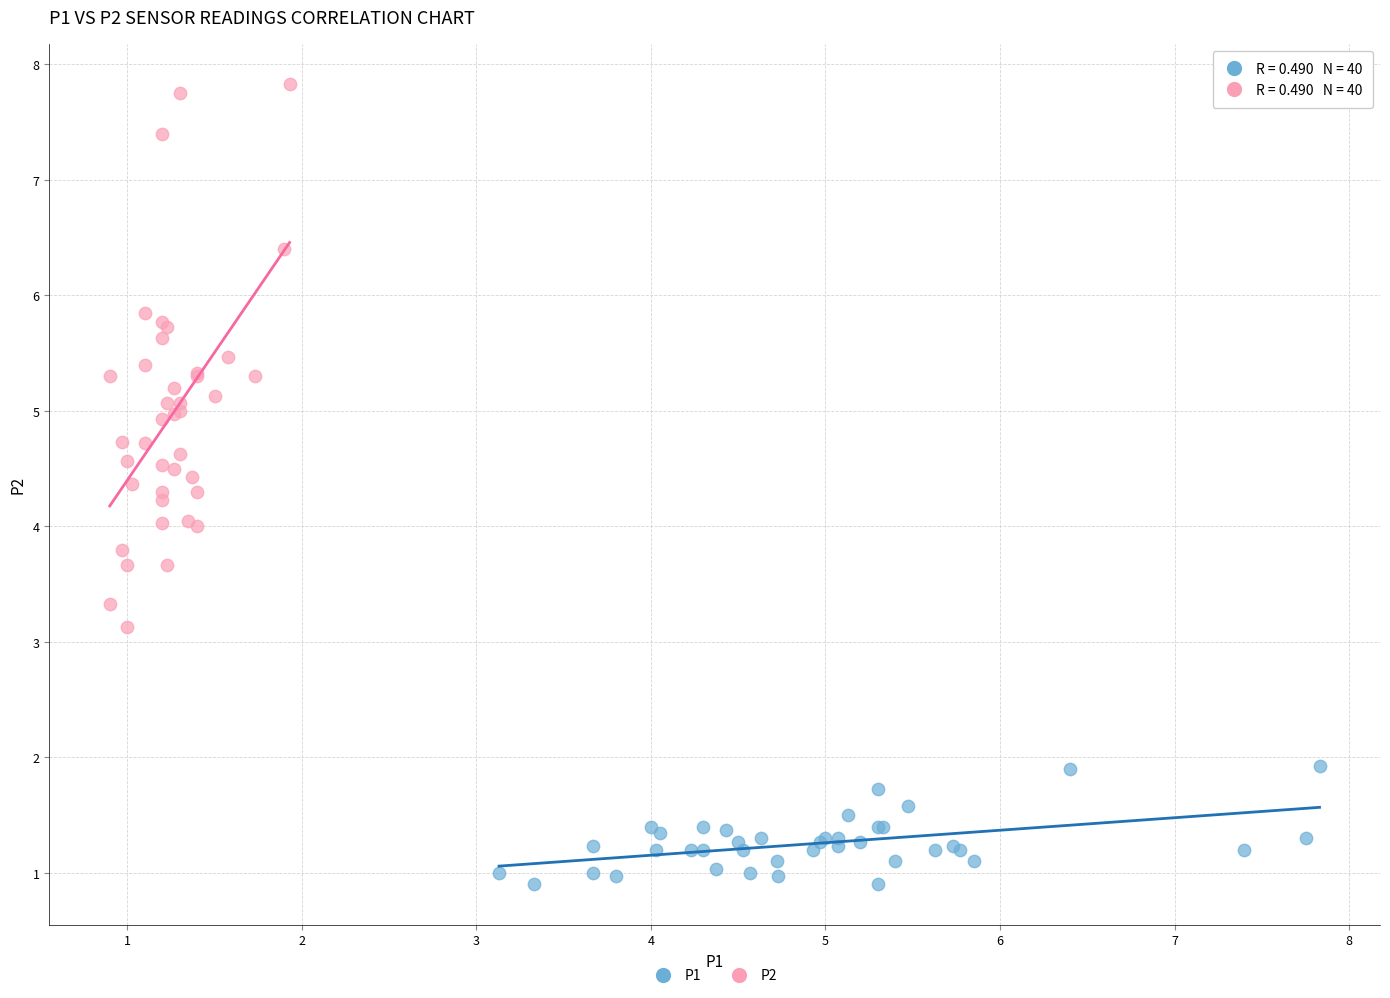

Which series has the widest spread of Y values?

P2